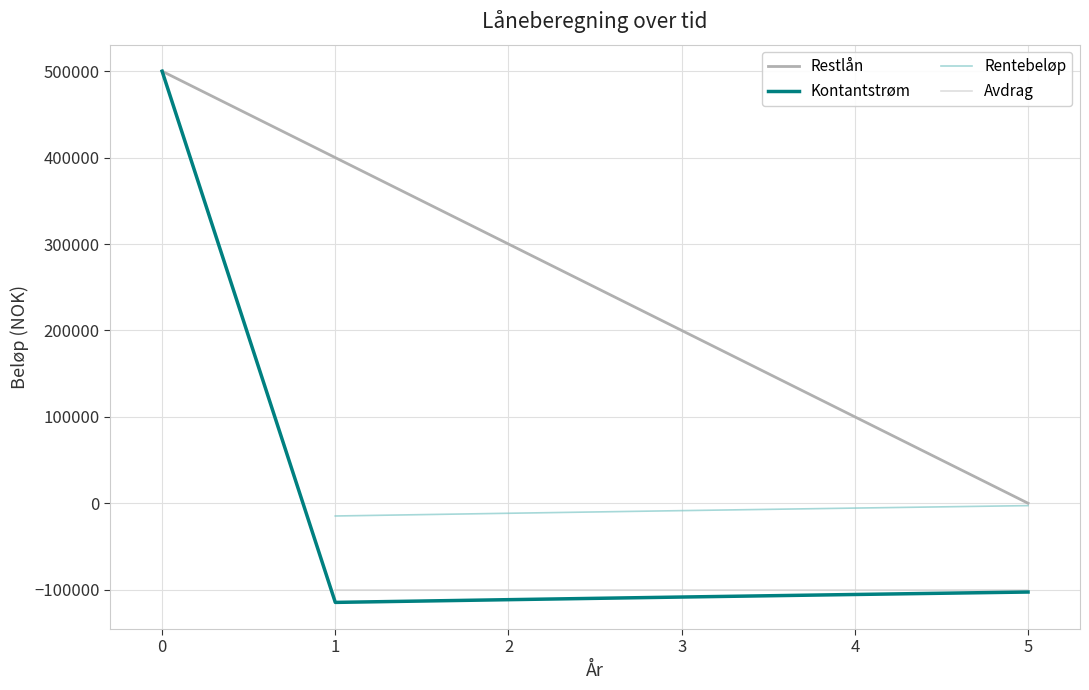

True or false: Kontantstrøm and Restlån cross at least once.

False